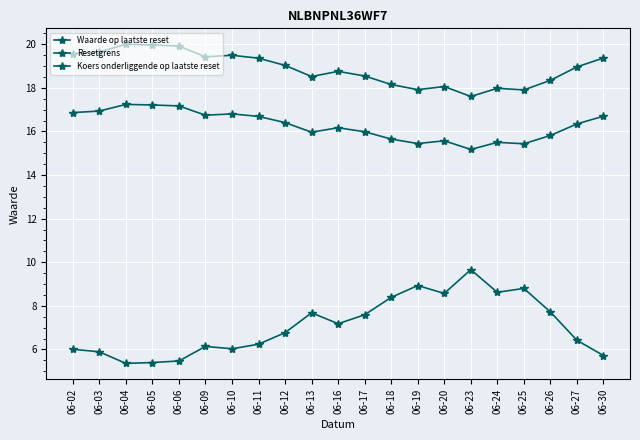

What is the value of the Koers onderliggende op laatste reset point at the 15th from the left?

15.6